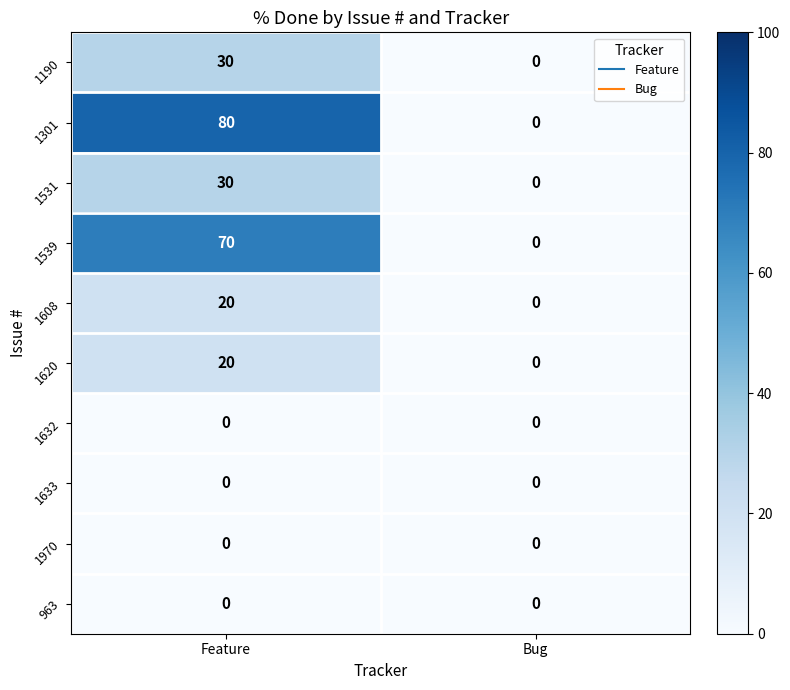

Reading right to left, extract all data points from this chart.

1190: 0	30
1301: 0	80
1531: 0	30
1539: 0	70
1608: 0	20
1620: 0	20
1632: 0	0
1633: 0	0
1970: 0	0
963: 0	0